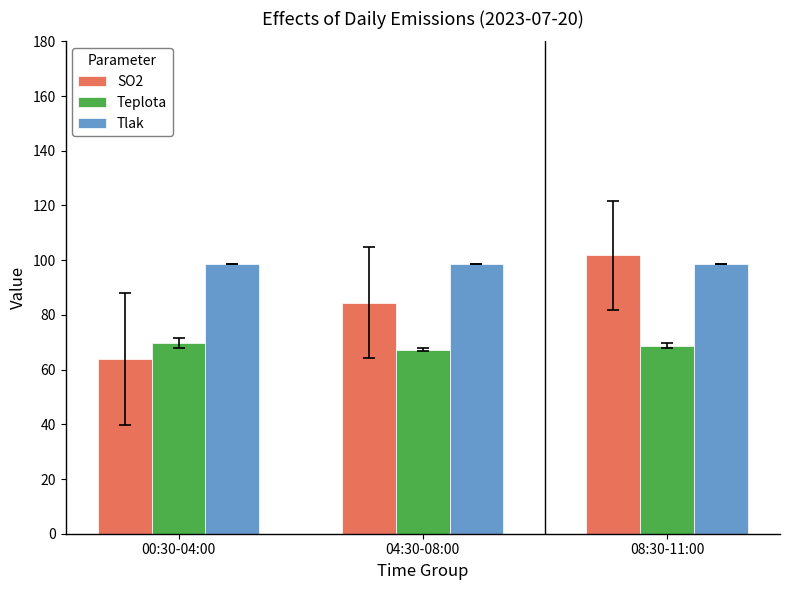

How many bars are there in each group?

3